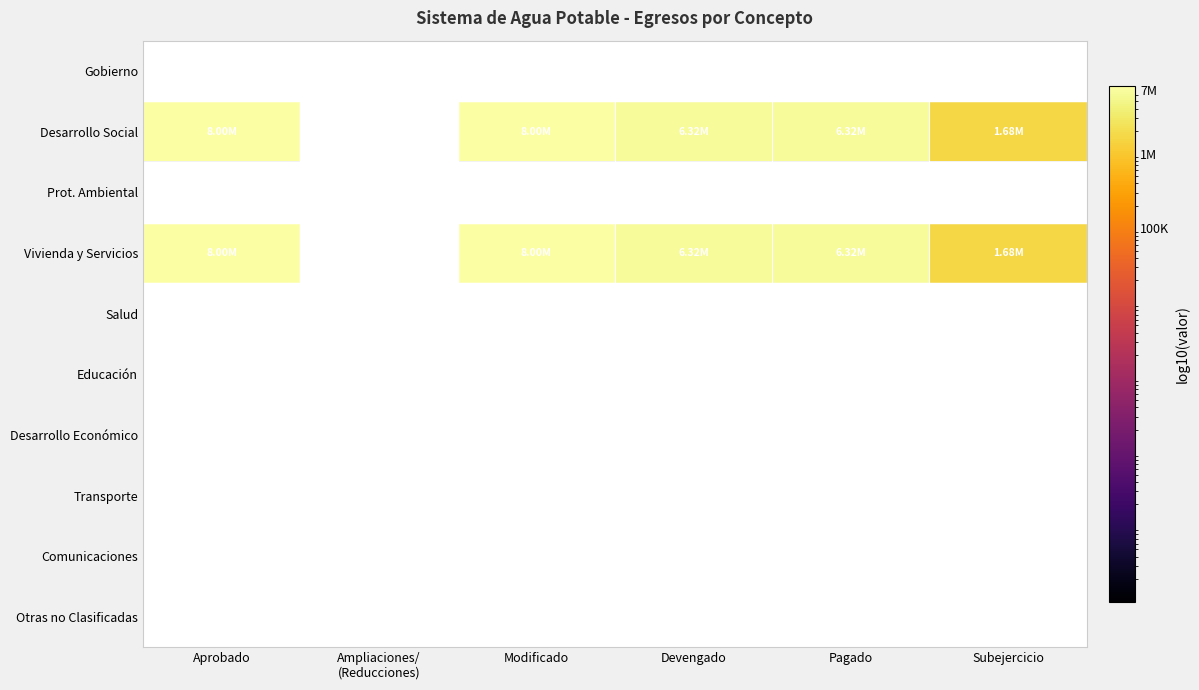

At Devengado, list the series in order from largest to smallest.

Desarrollo Social, Vivienda y Servicios, Gobierno, Prot. Ambiental, Salud, Educación, Desarrollo Económico, Transporte, Comunicaciones, Otras no Clasificadas